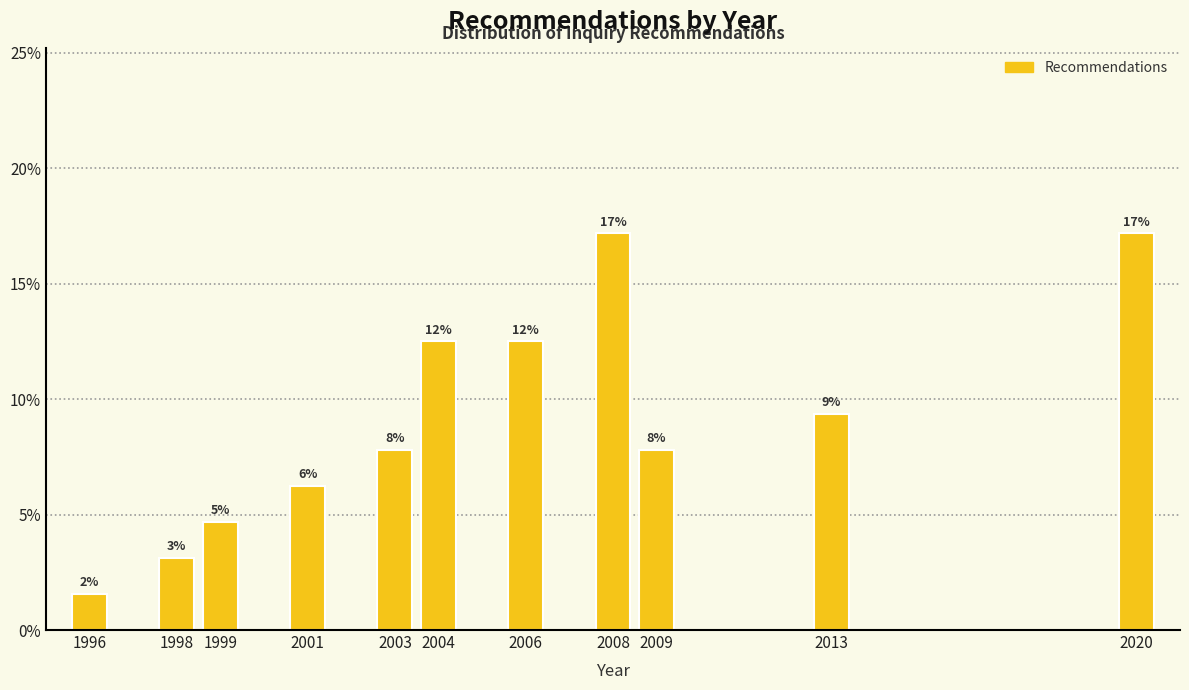

Are the bars horizontal?

No